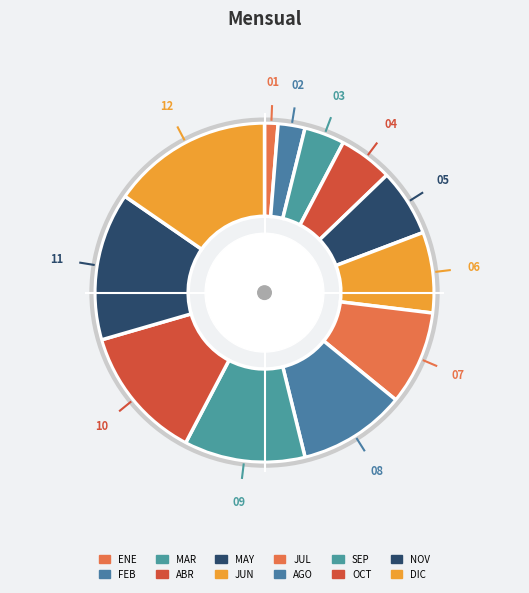

Which slice is the smallest?

ENE